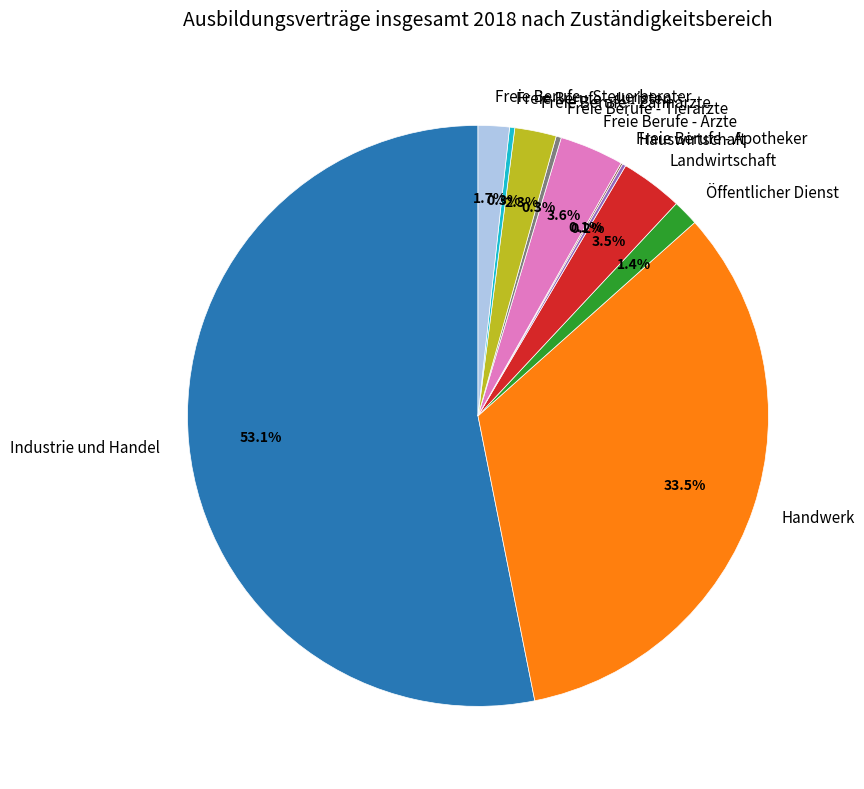

Is it true that Freie Berufe - Zahnärzte is 13% of the pie?

False